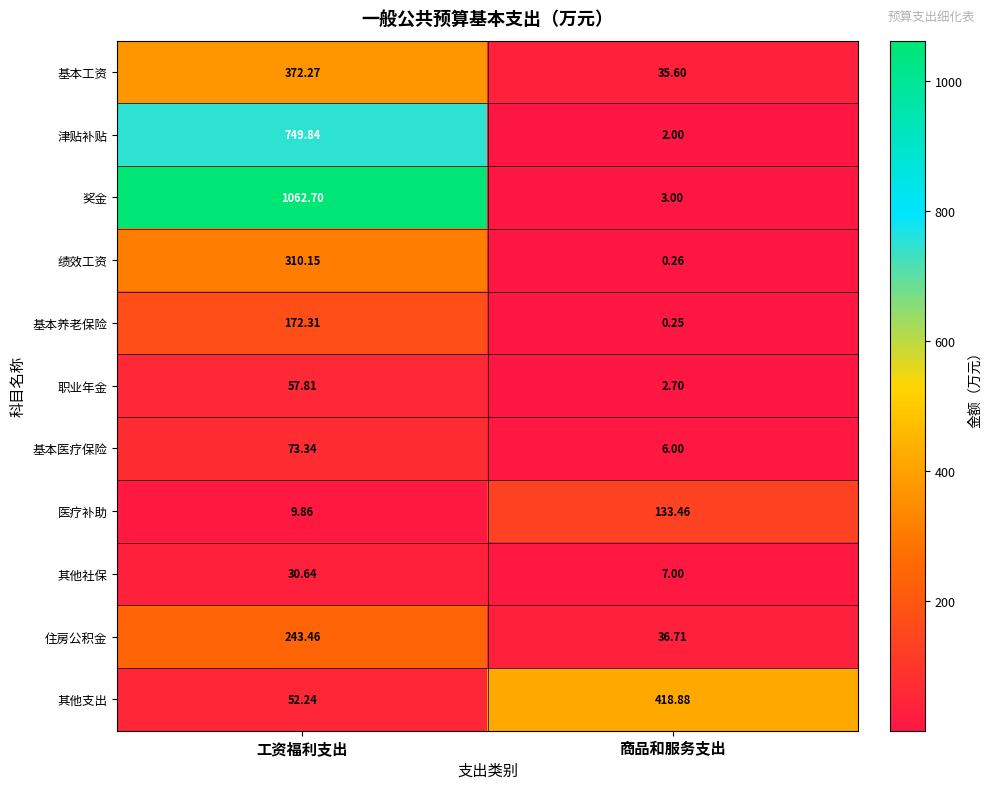

At which category does the chart reach its minimum across all series?

商品和服务支出